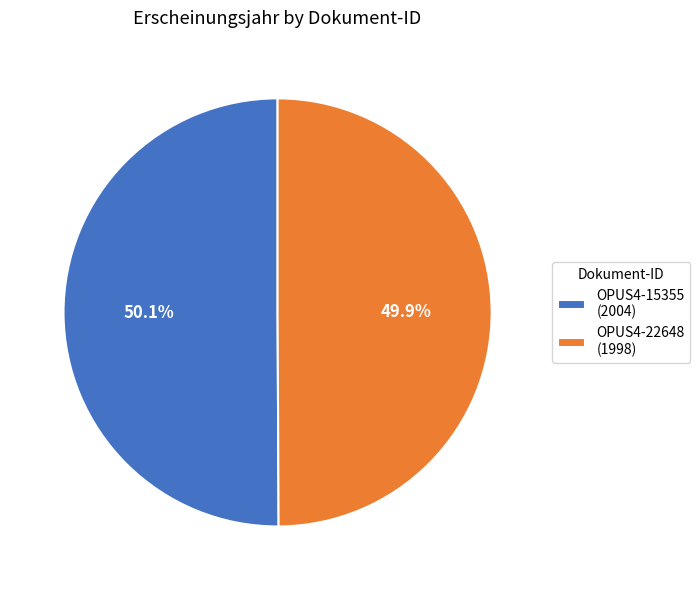

Count the number of slices in the pie.

2